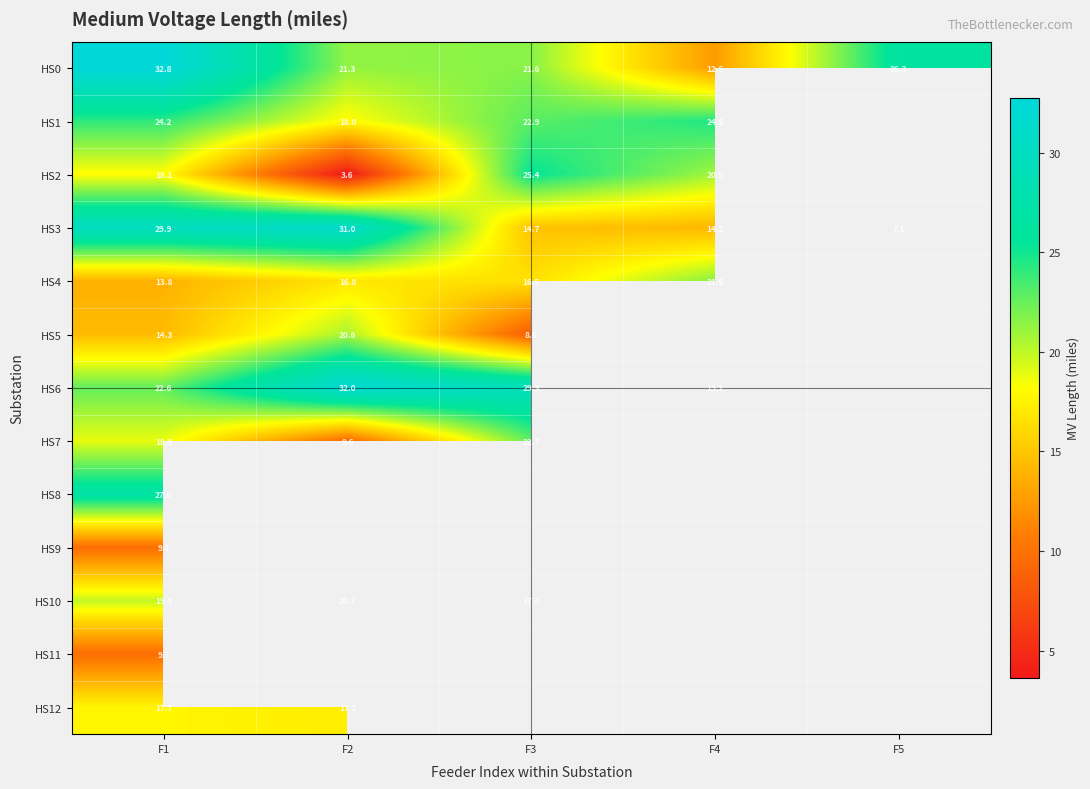

Is it true that HS0 equals 21.3 at F2?

True